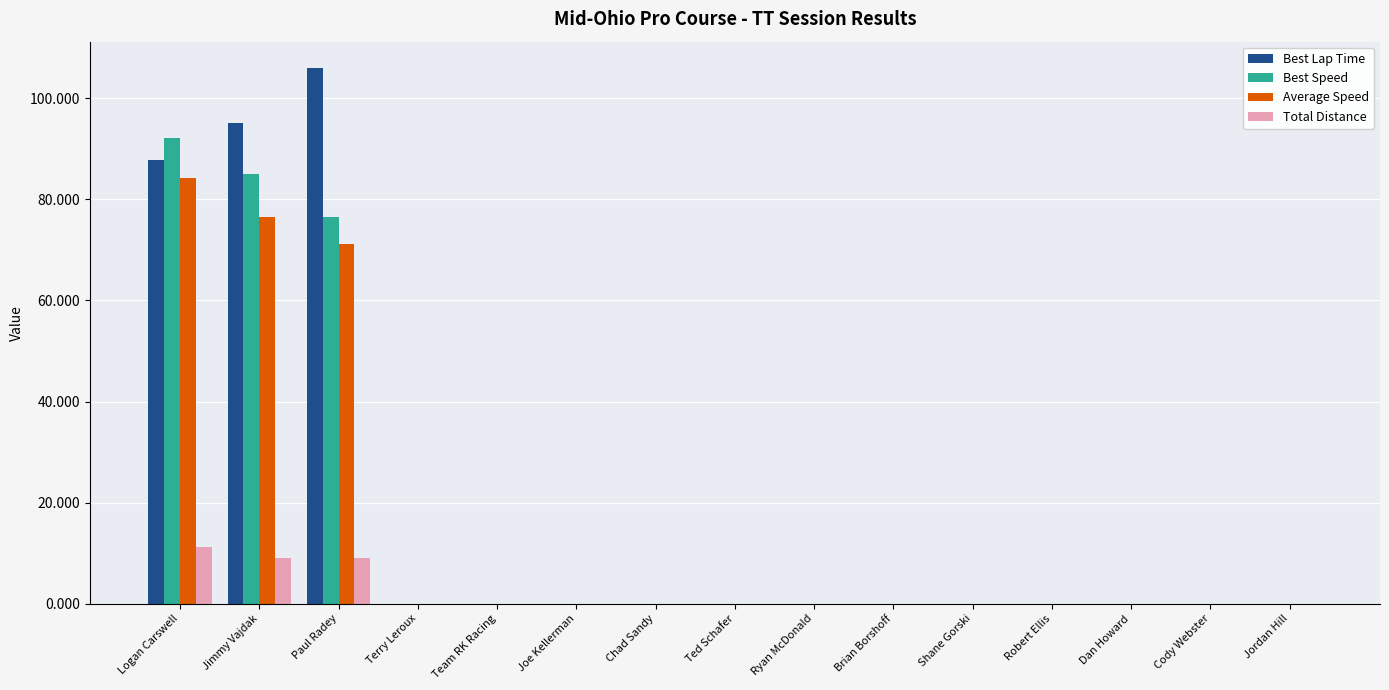

True or false: Total Distance has a value of -5.8 at Chad Sandy.

False